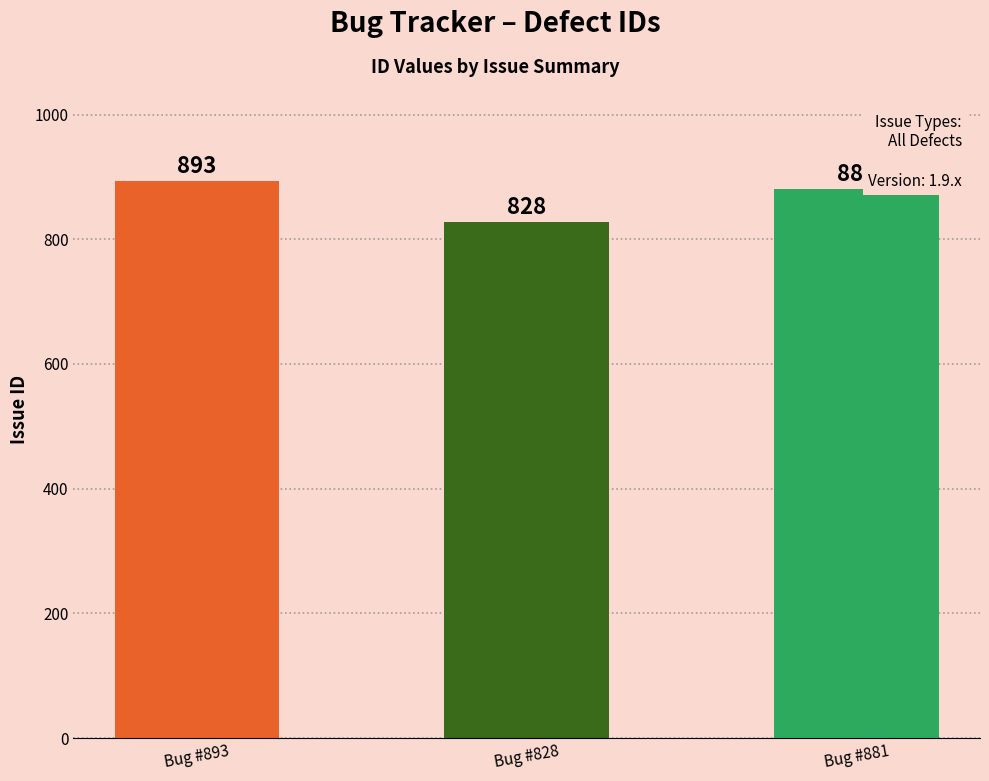

What is the ratio of the value at Bug #828 to the value at Bug #881?

0.9